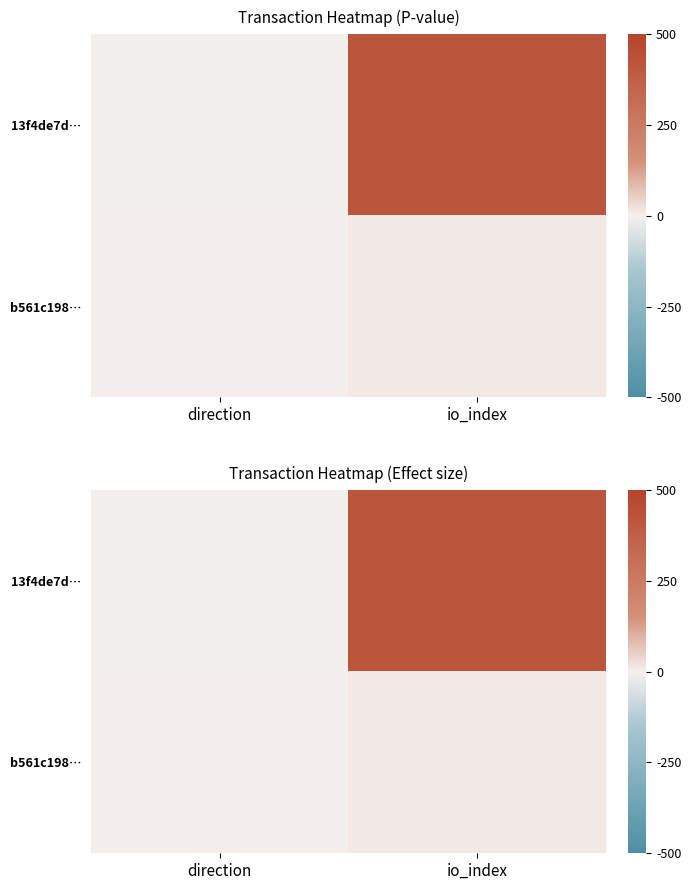

Which category has the lowest value in the 13f4de7d… series?

direction